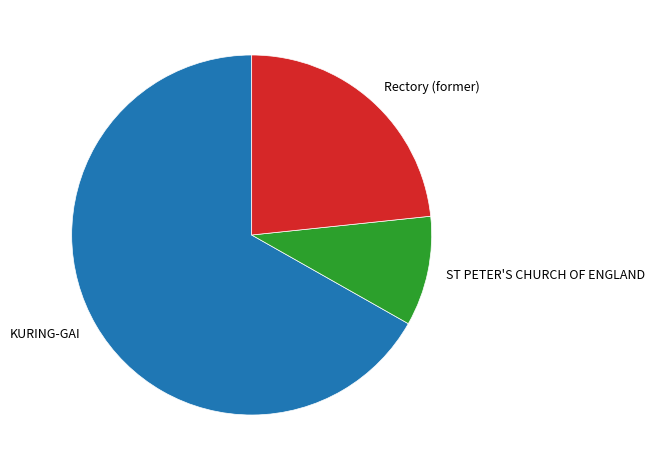

Does any single category account for the majority?

Yes